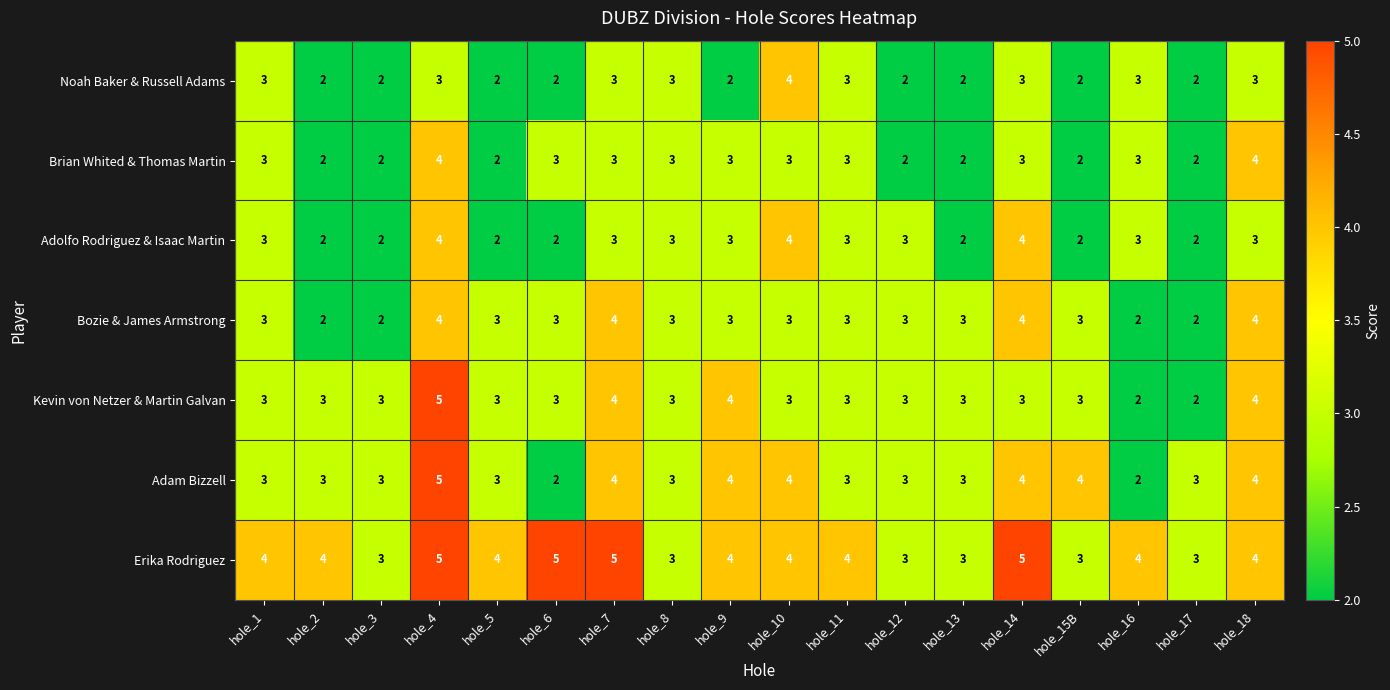

What is the highest value of the Adolfo Rodriguez & Isaac Martin series?

4